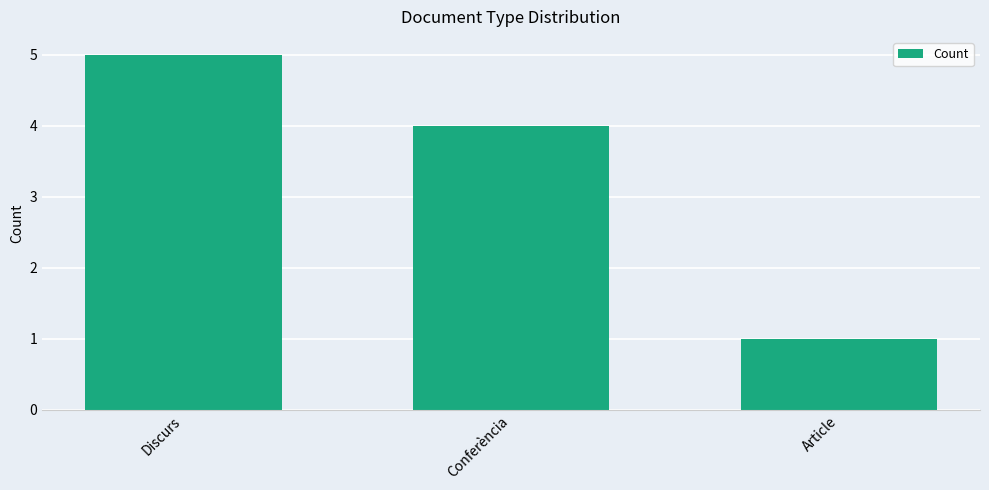

What is the minimum value shown in the chart?

1